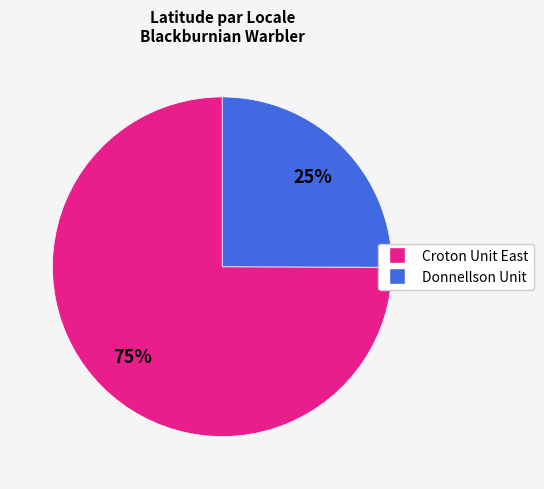

Is there a majority slice in this chart?

Yes